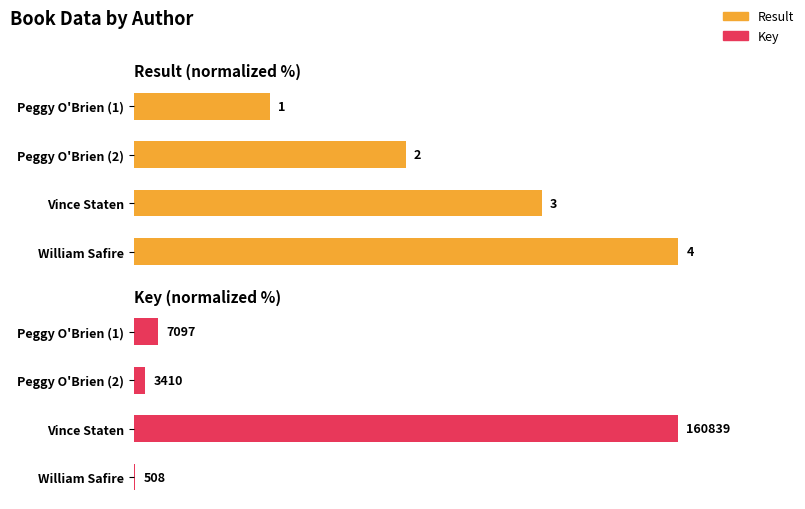

List the series in order of their overall mean, lowest first.

Key, Result